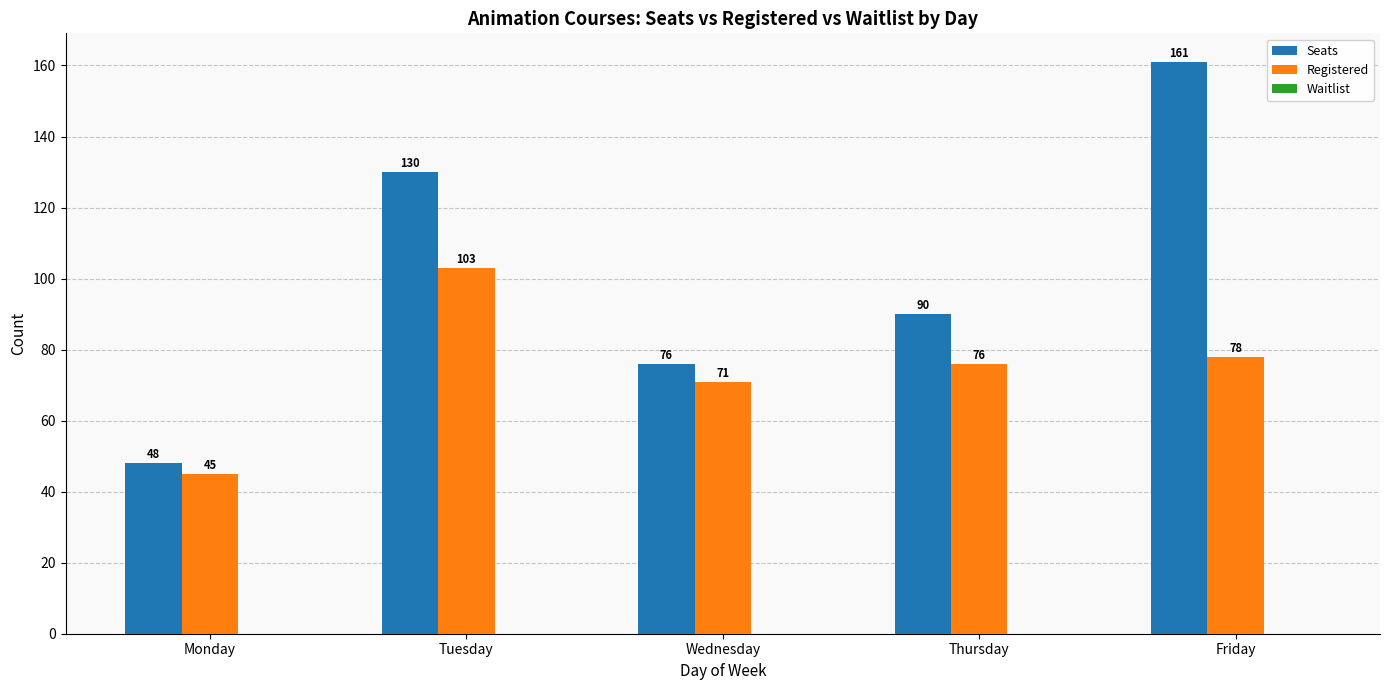

How many categories are shown in the chart?

5